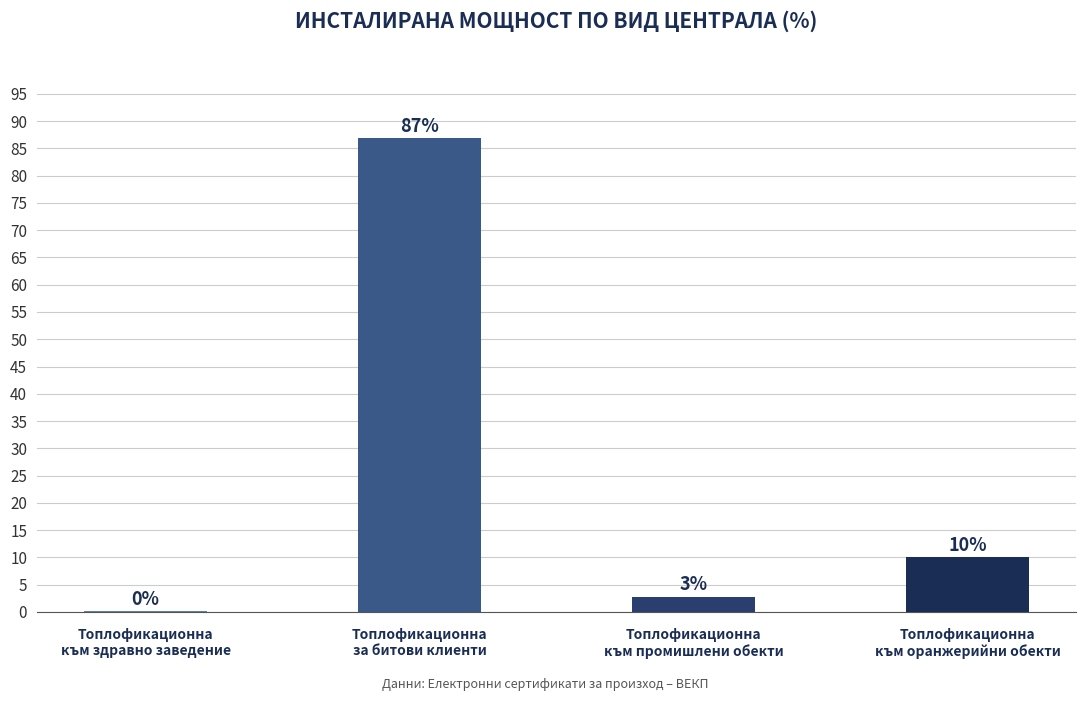

List the labels in order of value, smallest first.

Топлофикационна
към здравно заведение, Топлофикационна
към промишлени обекти, Топлофикационна
към оранжерийни обекти, Топлофикационна
за битови клиенти